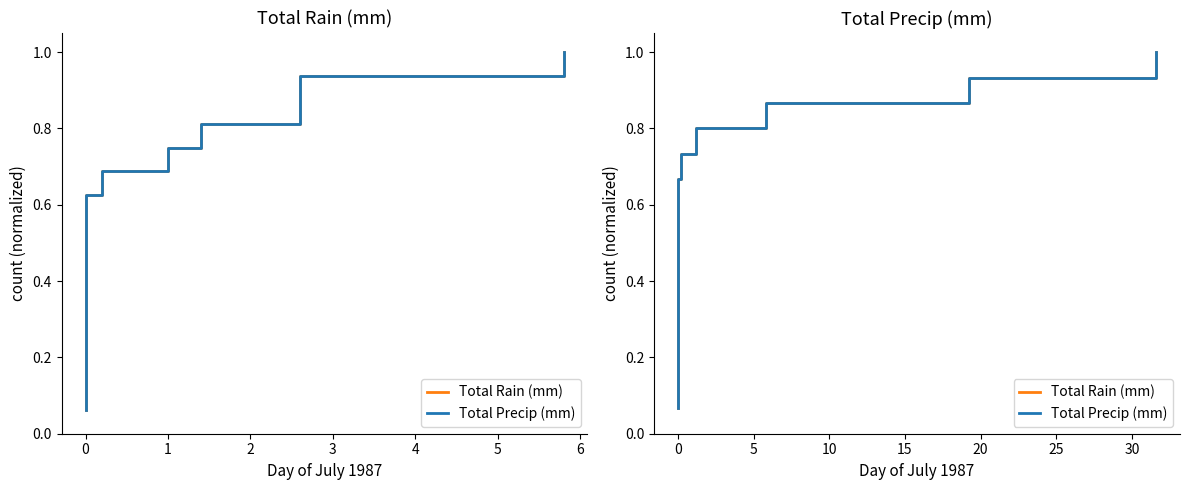

Which series has the largest total across all categories?

Total Rain (mm)